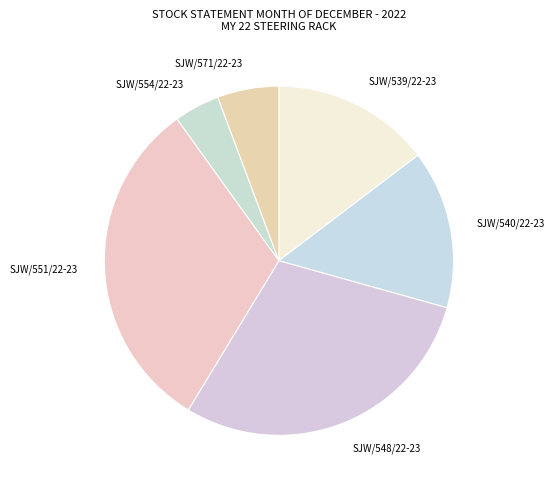

Between SJW/539/22-23 and SJW/548/22-23, which is larger?

SJW/548/22-23